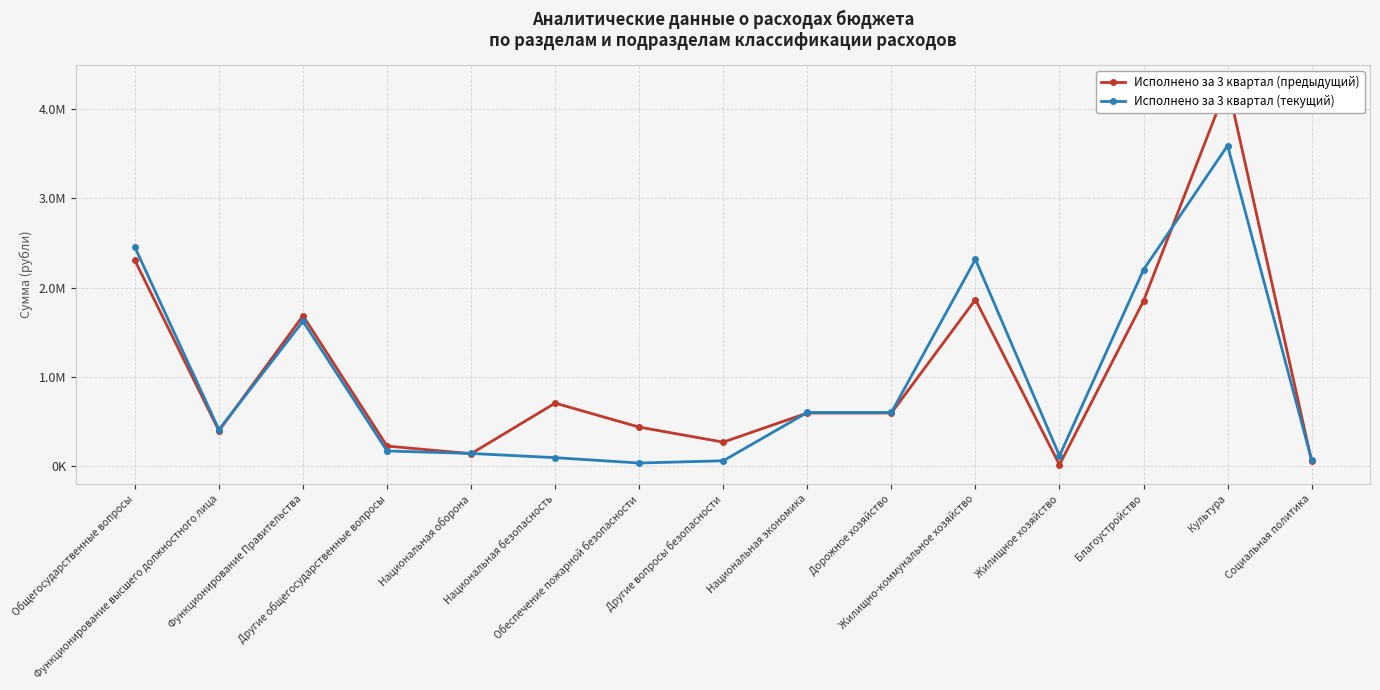

The Исполнено за 3 квартал (текущий) series shows 94988.4 at Национальная безопасность. True or false?

True